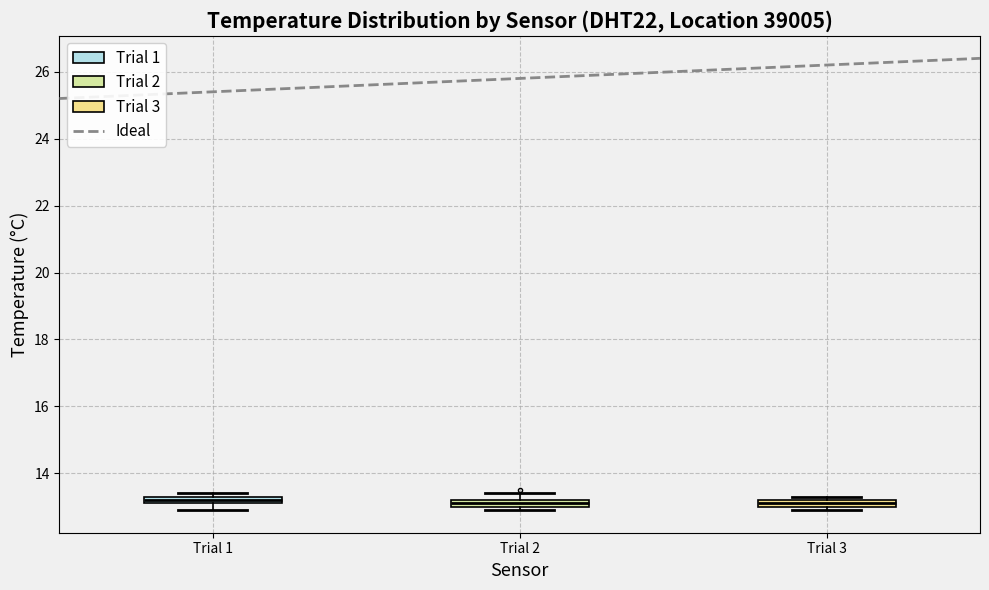

Where is the upper edge of the box for Trial 1 on the y-axis? The values are not printed on the chart, so give them approximately, as read against the axis.

13.4